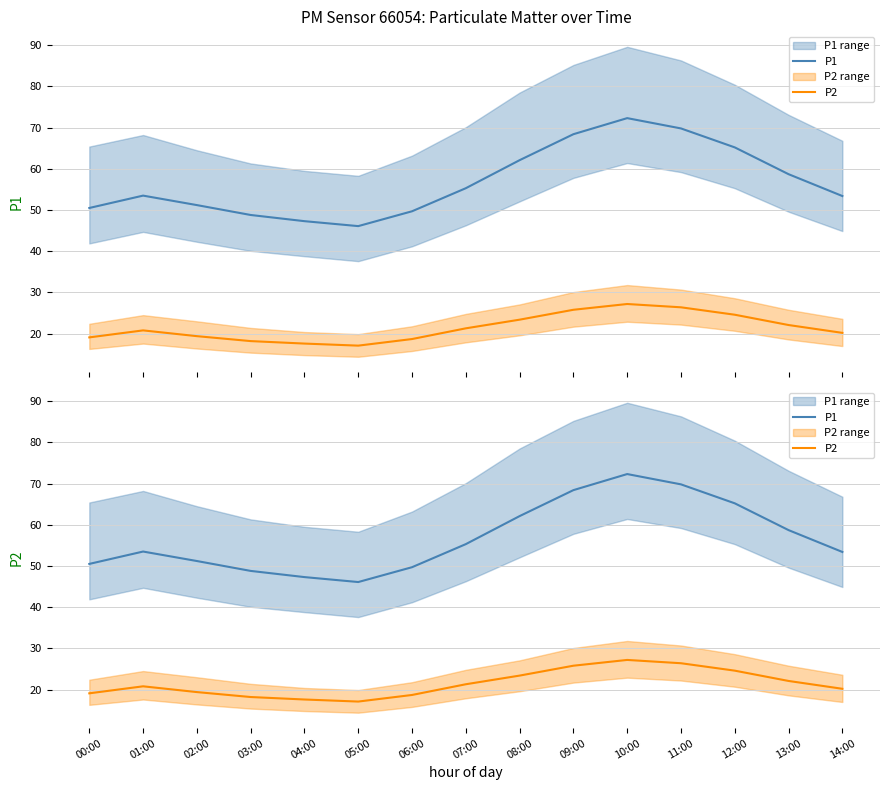

Which label corresponds to the smallest value in the chart?

05:00